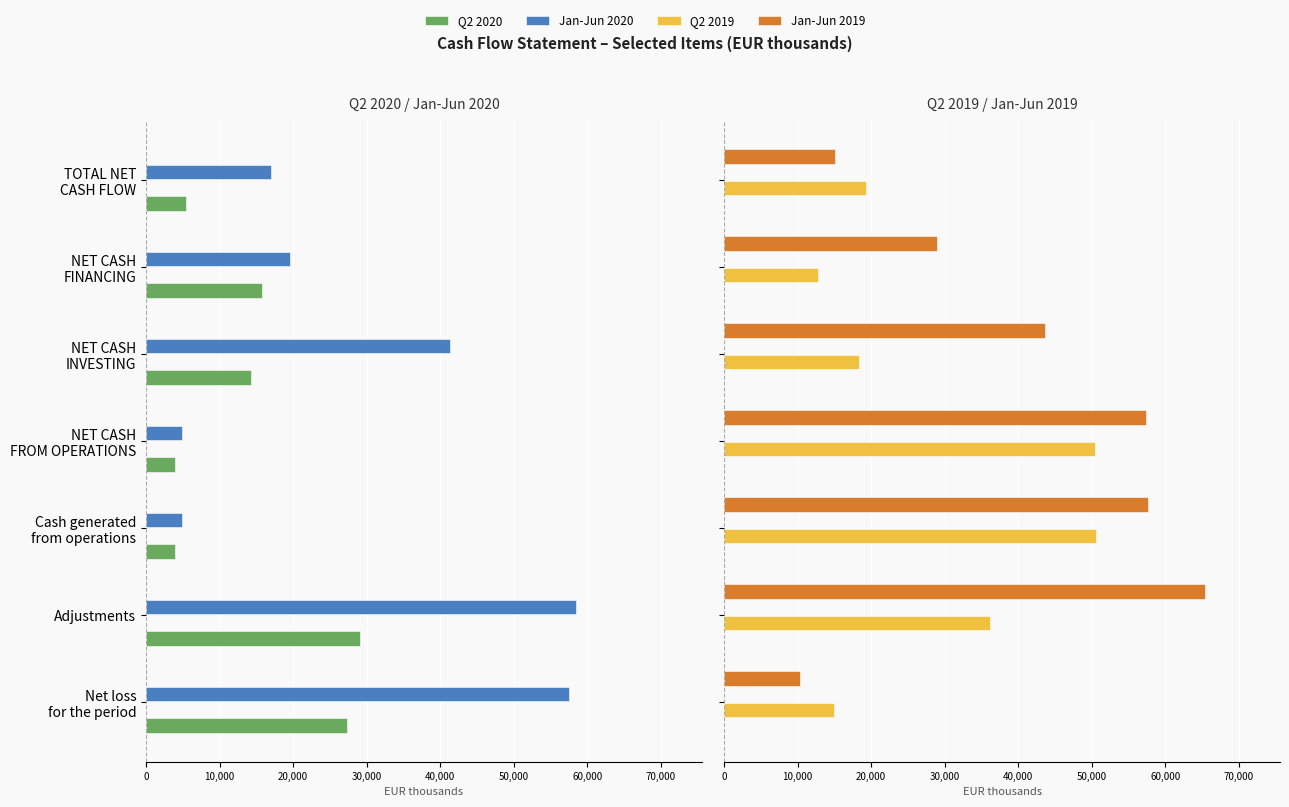

Reading left to right, what are all the values shown in this chart?

Q2 2020: -27371	-29084	-3997	-3964	-14341	-15807	-5430
Jan-Jun 2020: -57569	-58471	-4871	-4851	-41366	-19530	-16985
Q2 2019: 14890	36133	50587	50451	18392	12764	19295
Jan-Jun 2019: 10365	65377	57610	57392	43575	28922	15105